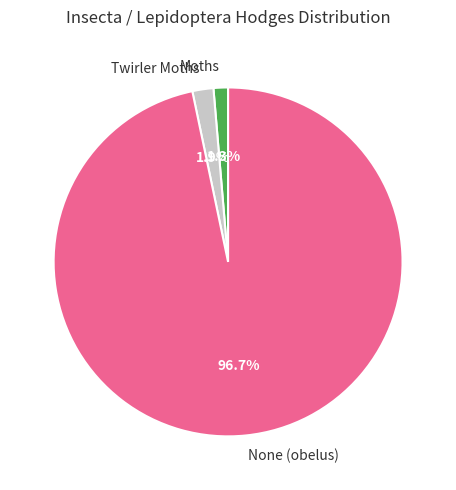

To the nearest percent, what is the difference between the largest and smallest slice percentages?

95%